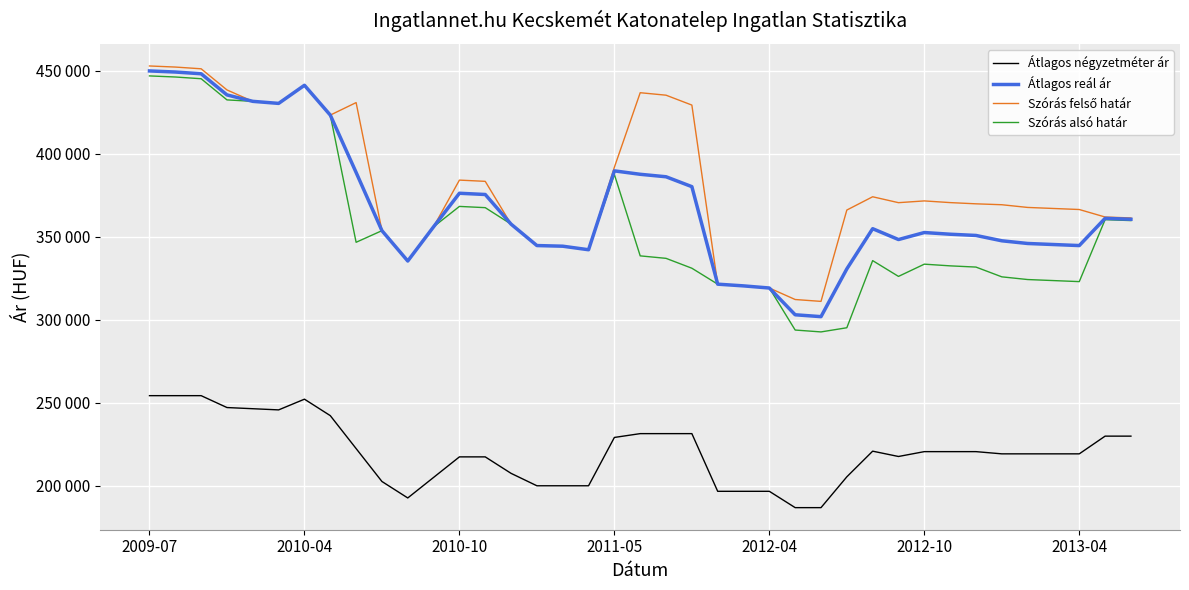

True or false: Szórás felső határ and Szórás alsó határ intersect in this chart.

False